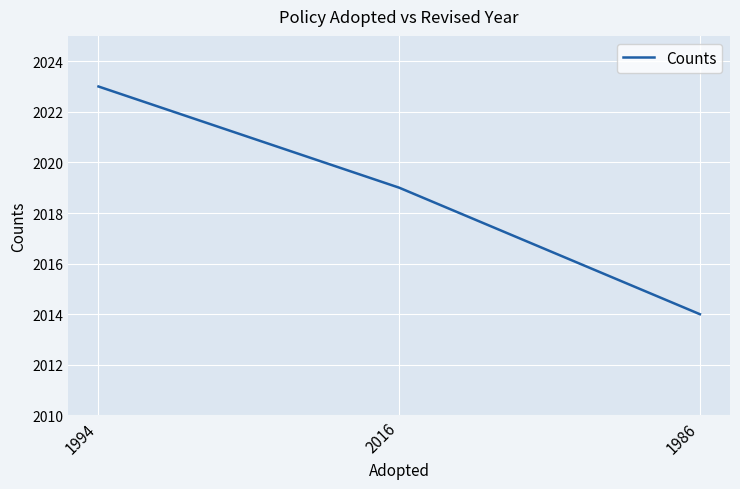

The value at 1994 is 3133. True or false?

False